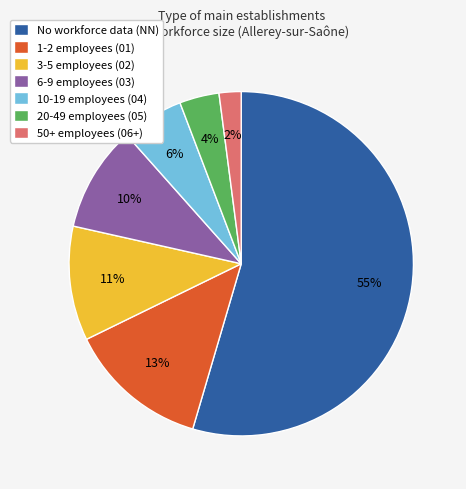

Which category has the smallest portion of the pie?

50+ employees (06+)